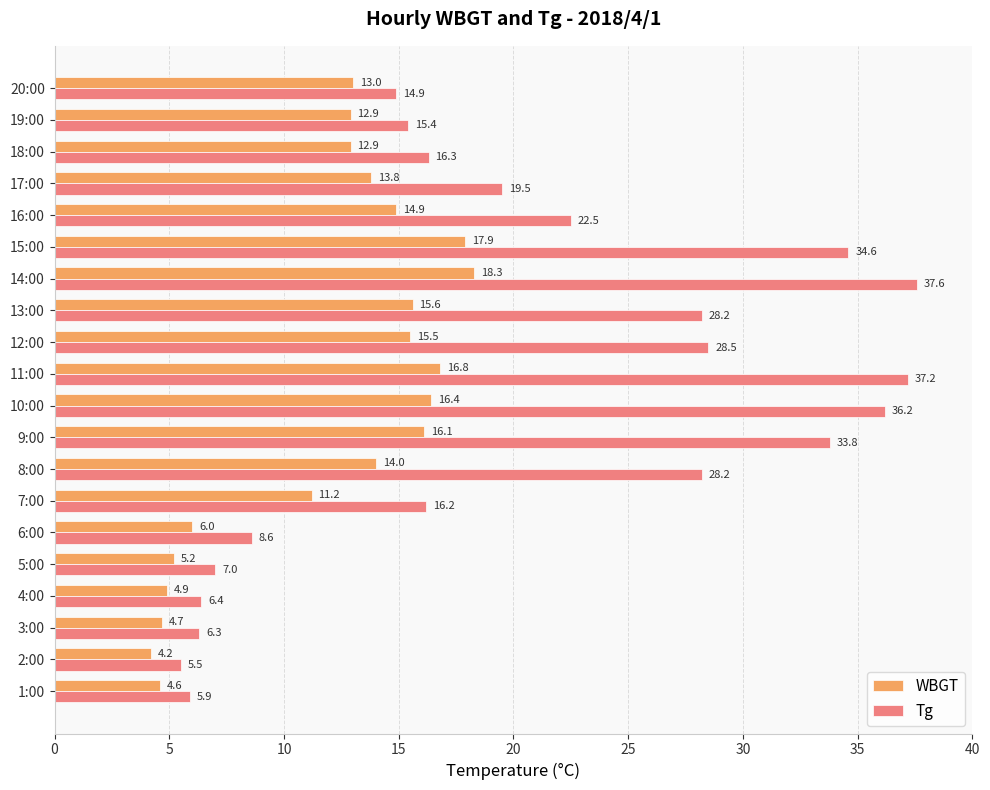

The value of Tg at 8:00 is 37.1. True or false?

False